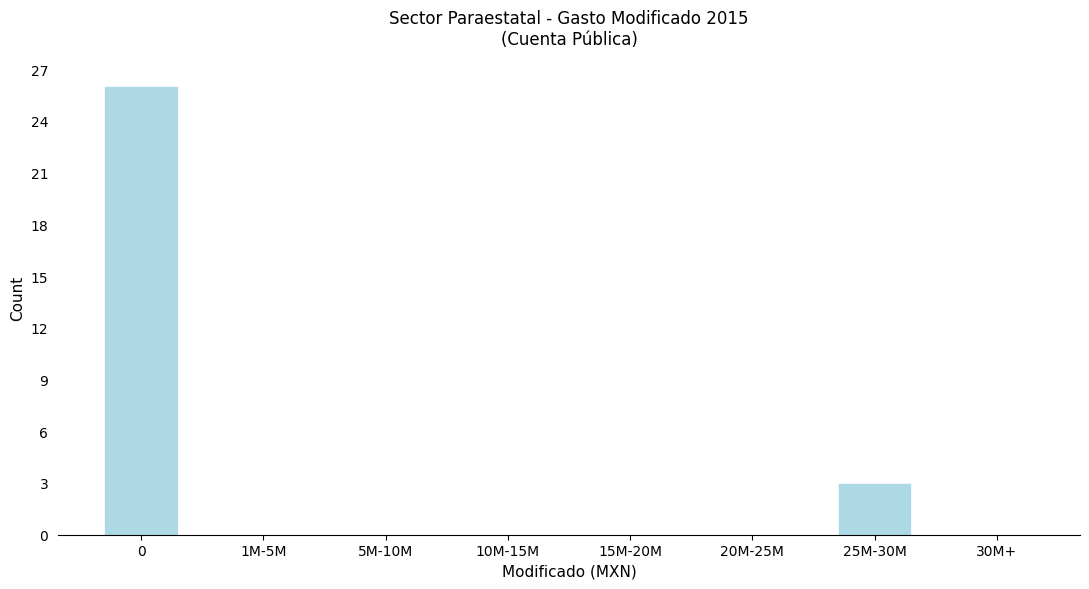

Reading right to left, transcribe all the data shown in this chart.

30M+=0	25M-30M=3	20M-25M=0	15M-20M=0	10M-15M=0	5M-10M=0	1M-5M=0	0=26